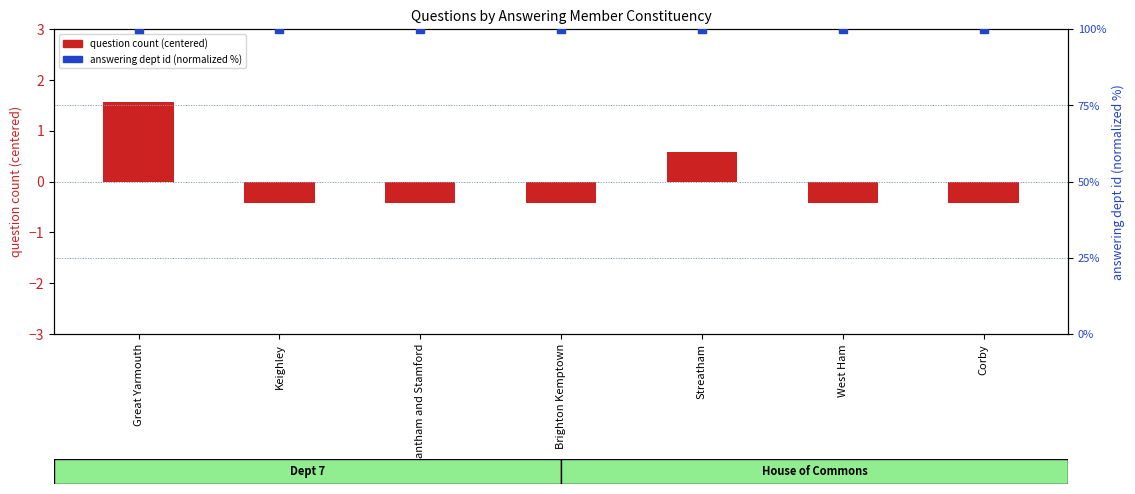

Which series reaches the minimum Y coordinate?

question count (centered)